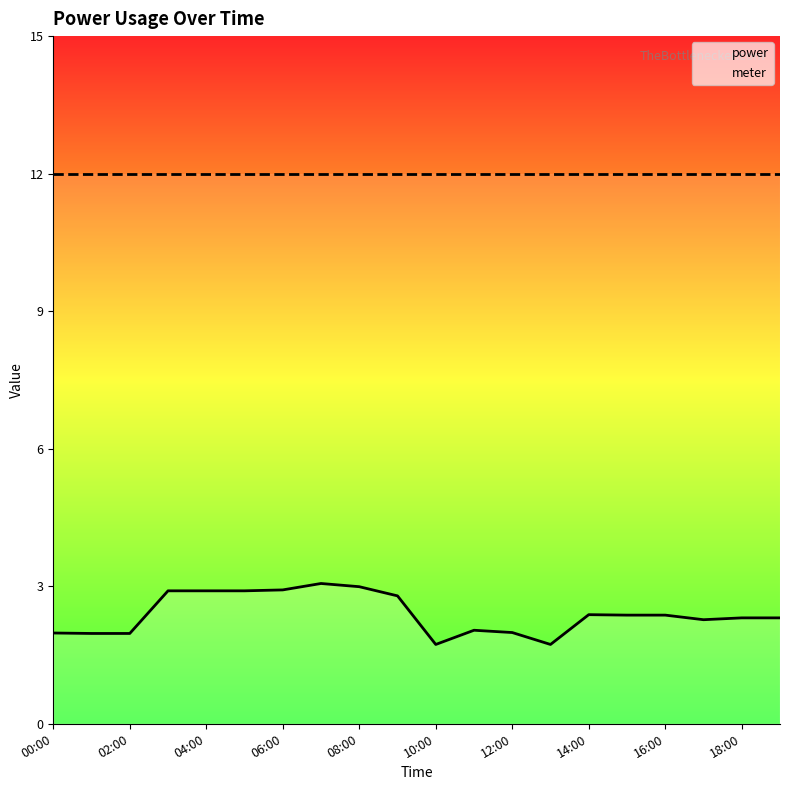

What is the difference between the power values at 18:00 and 10:00?

0.6